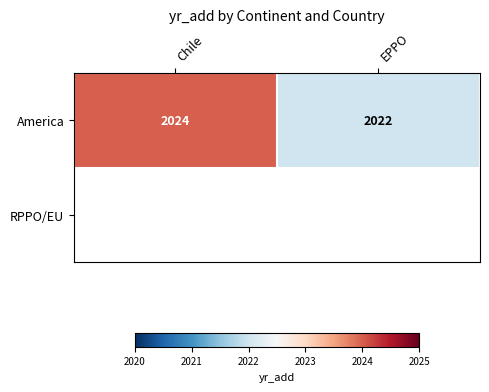

How many data points does each series have?

2